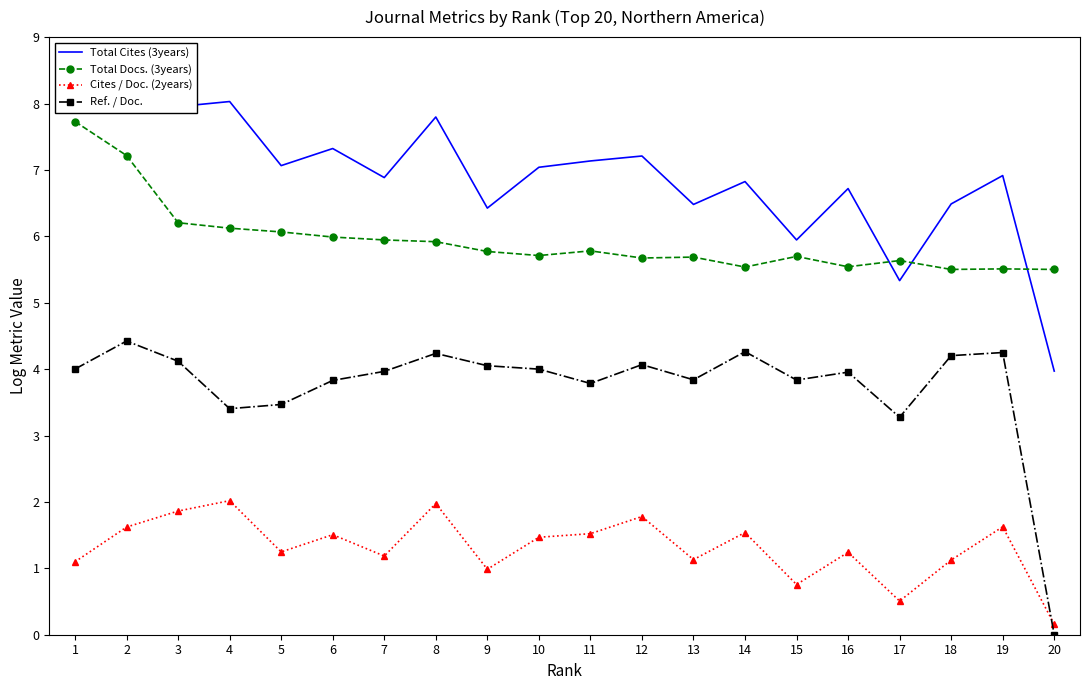

Where is the first local maximum for Total Cites (3years)?

4